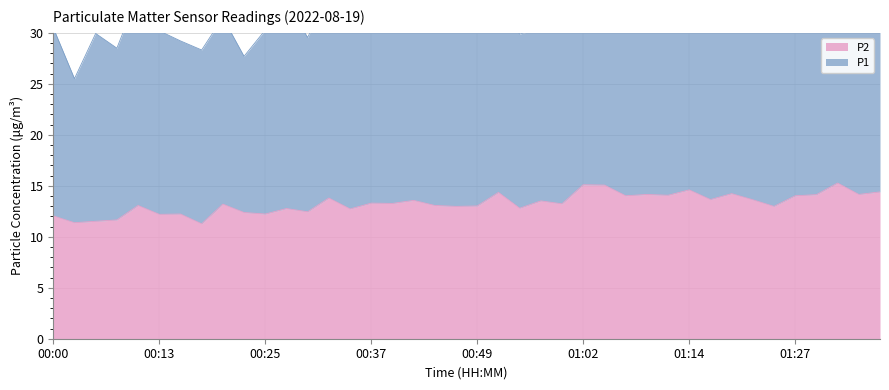

Rank the categories by value from highest to lowest.

01:31, 01:02, 01:04, 01:14, 01:36, 00:52, 01:19, 01:09, 01:34, 01:29, 01:12, 01:07, 01:27, 00:32, 01:17, 01:22, 00:42, 00:57, 00:37, 00:39, 00:59, 00:20, 00:10, 00:44, 00:49, 00:47, 01:24, 00:54, 00:27, 00:35, 00:30, 00:22, 00:15, 00:25, 00:13, 00:00, 00:08, 00:05, 00:03, 00:17